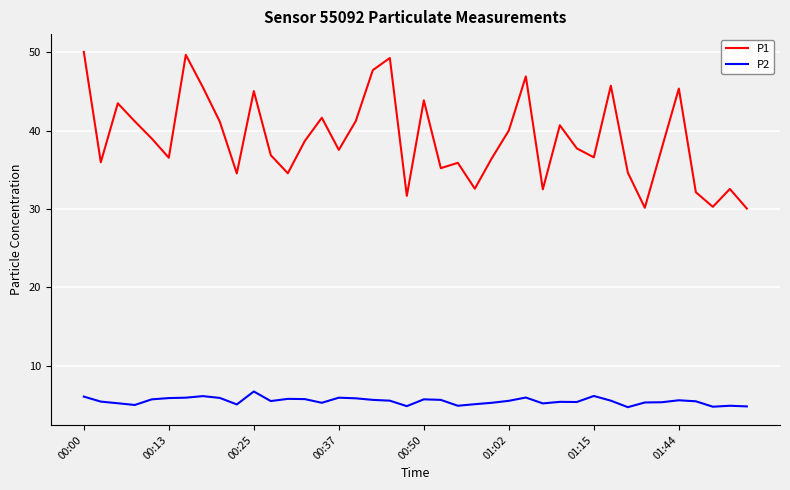

True or false: P2 and P1 cross at least once.

False